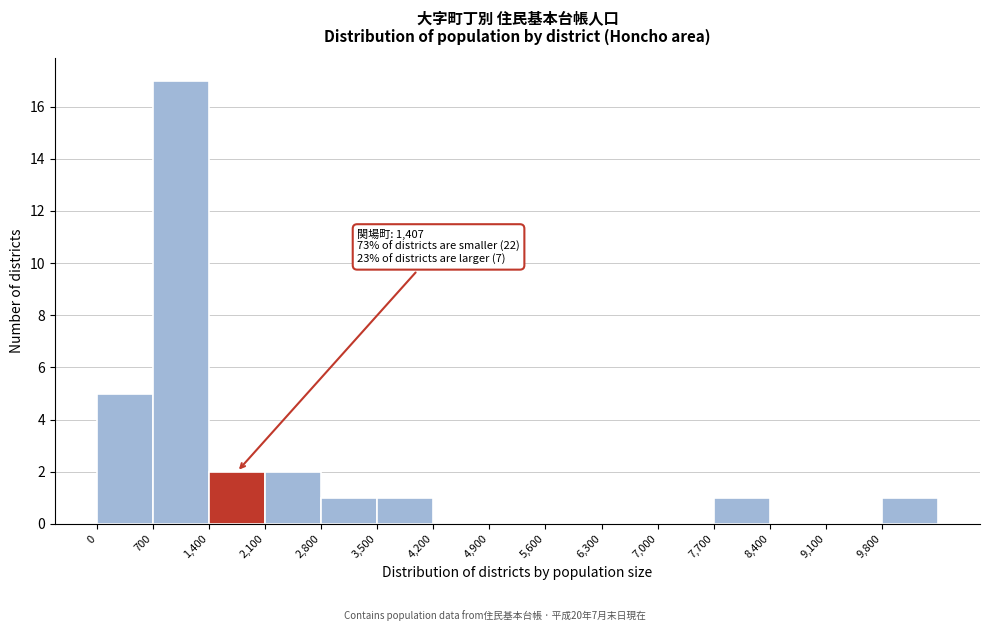

Over which range of the x-axis is the bar tallest?

700 to 1400